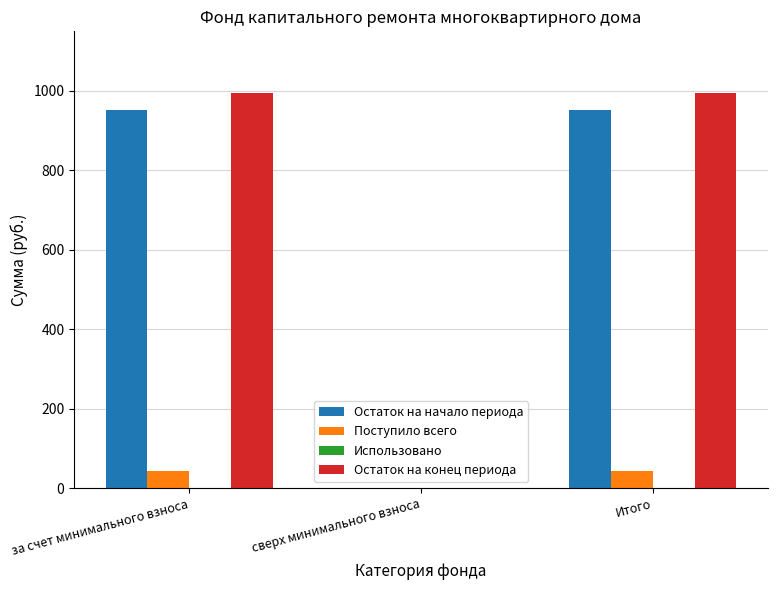

Reading right to left, extract all data points from this chart.

Остаток на начало периода: Итого=952.9	сверх минимального взноса=0.0	за счет минимального взноса=952.9
Поступило всего: Итого=42.7	сверх минимального взноса=0.0	за счет минимального взноса=42.7
Остаток на конец периода: Итого=995.6	сверх минимального взноса=0.0	за счет минимального взноса=995.6